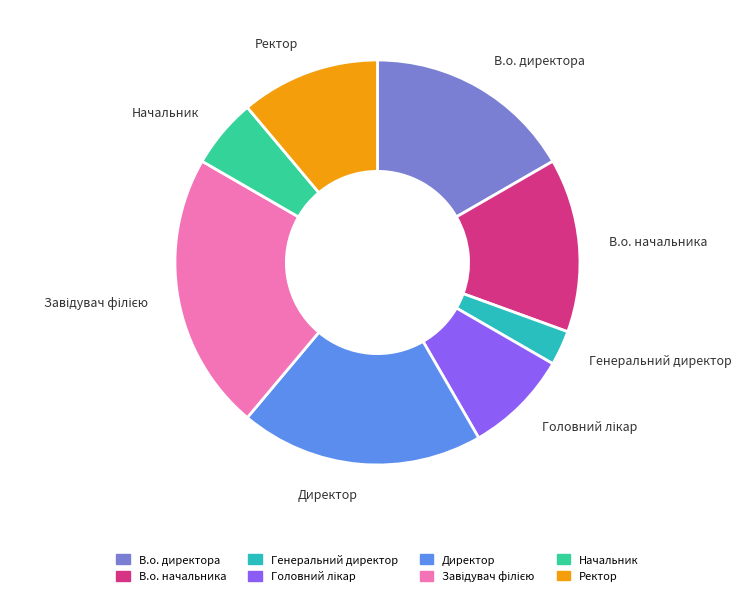

How many segments does this pie chart have?

8